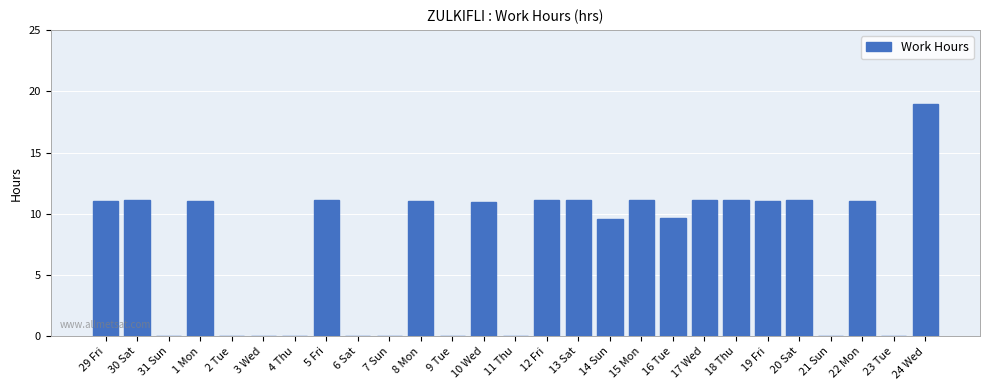

The value at 19 Fri is 4.8. True or false?

False